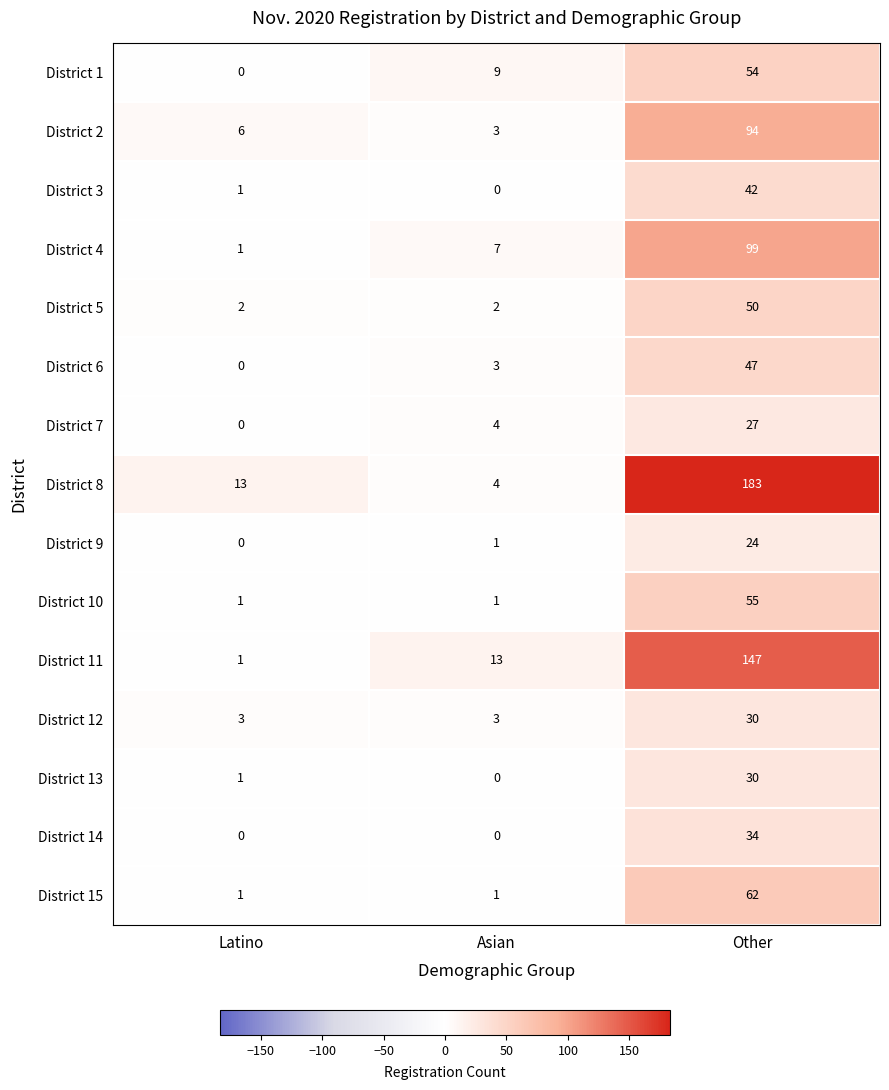

Which series has the largest total across all categories?

District 8